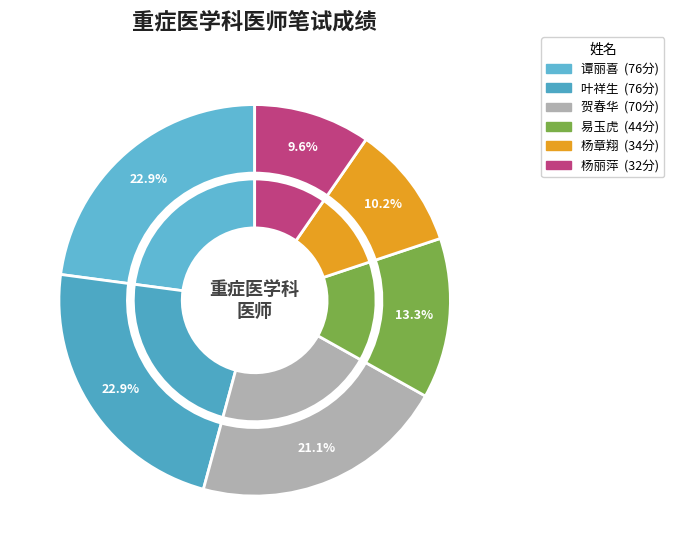

To the nearest percent, what is the combined percentage of 贺春华 and 易玉虎?

34%